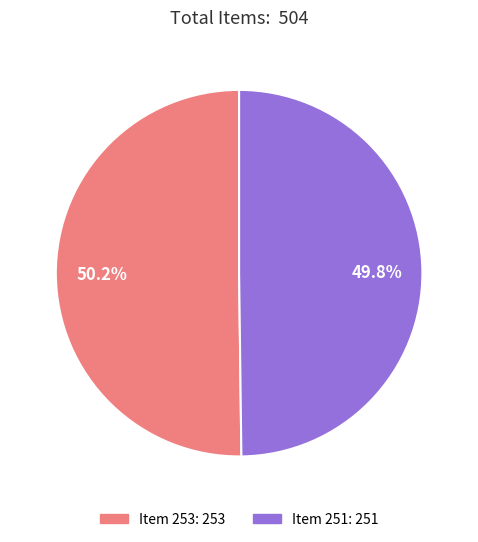

How many slices are in this pie chart?

2